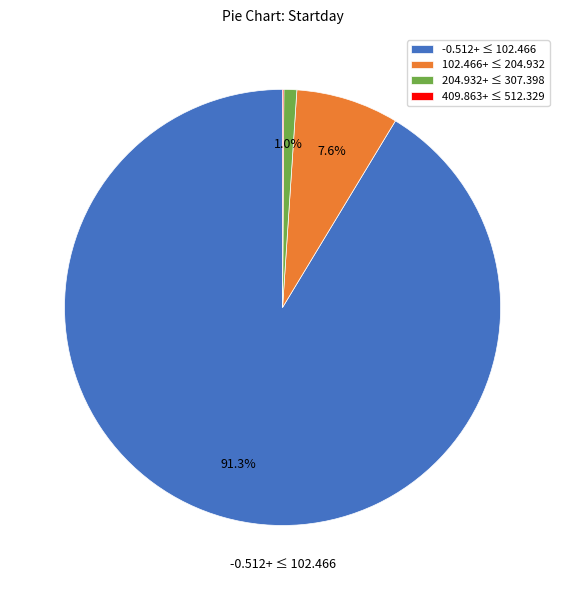

Is the sum of -0.512+ ≤ 102.466 and 102.466+ ≤ 204.932 greater than half?

Yes